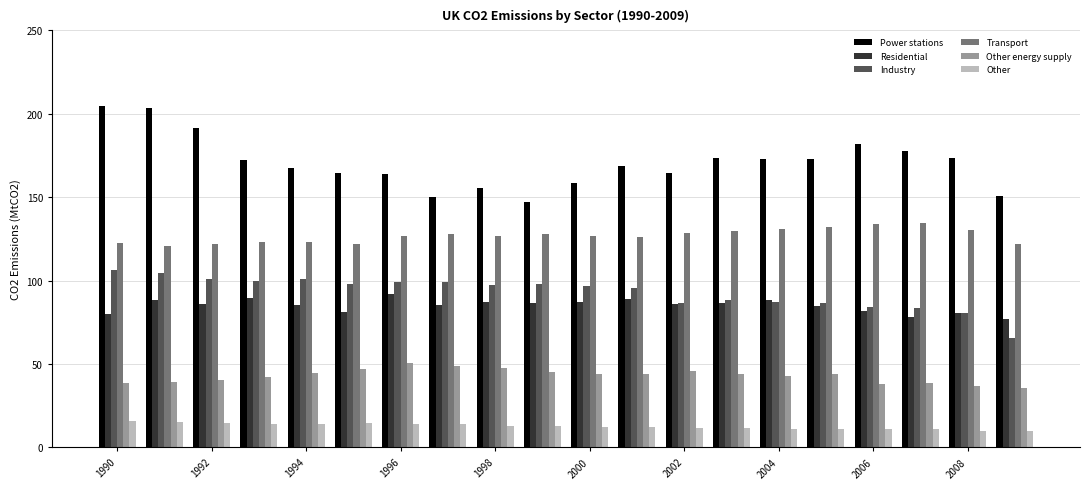

Rank the series by their maximum value, from lowest to highest.

Other, Other energy supply, Residential, Industry, Transport, Power stations